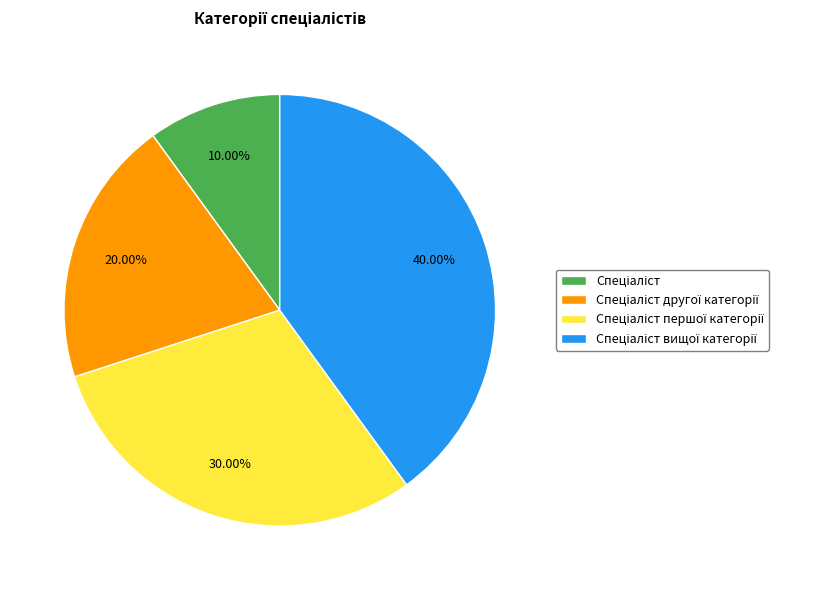

Is there any slice that represents more than half of the pie?

No